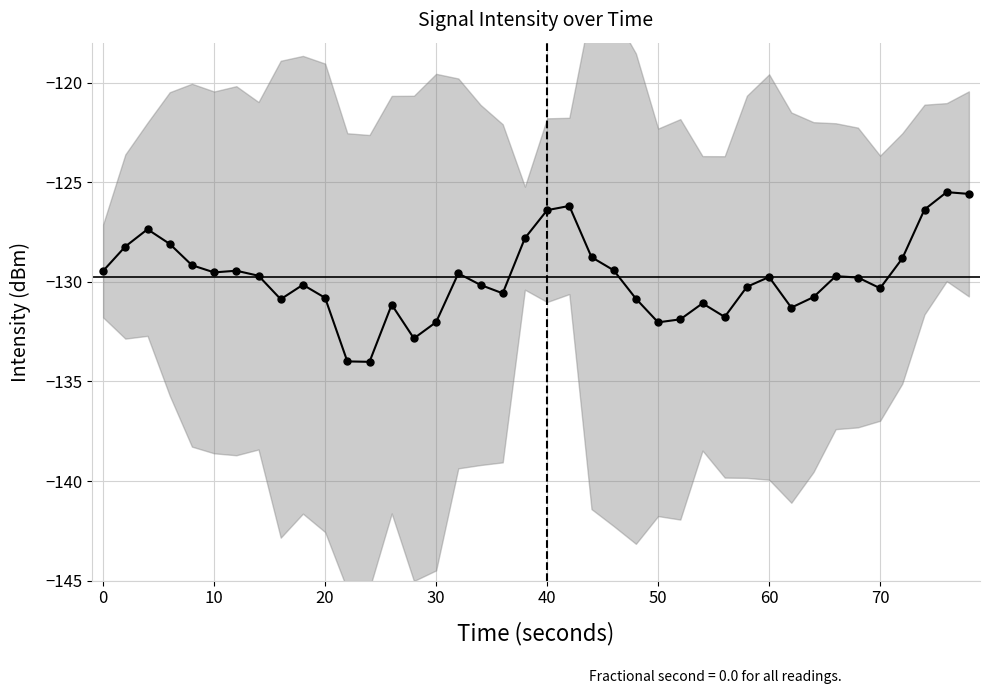

What is the difference between the second highest and minimum values?

8.4